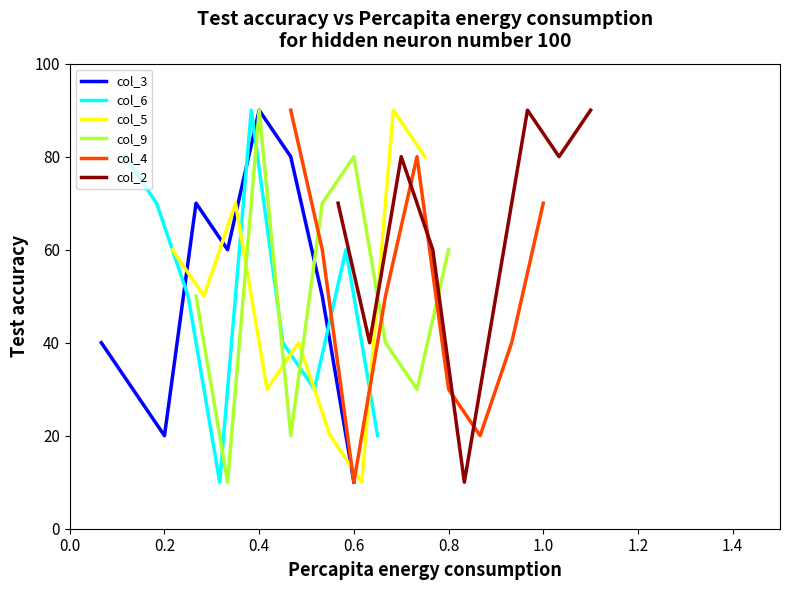

Reading left to right, extract all data points from this chart.

col_3: 40	30	20	70	60	90	80	50	10
col_6: 80	70	50	10	90	40	30	60	20
col_5: 60	50	70	30	40	20	10	90	80
col_9: 50	10	90	20	70	80	40	30	60
col_4: 90	60	10	50	80	30	20	40	70
col_2: 70	40	80	60	10	50	90	80	90